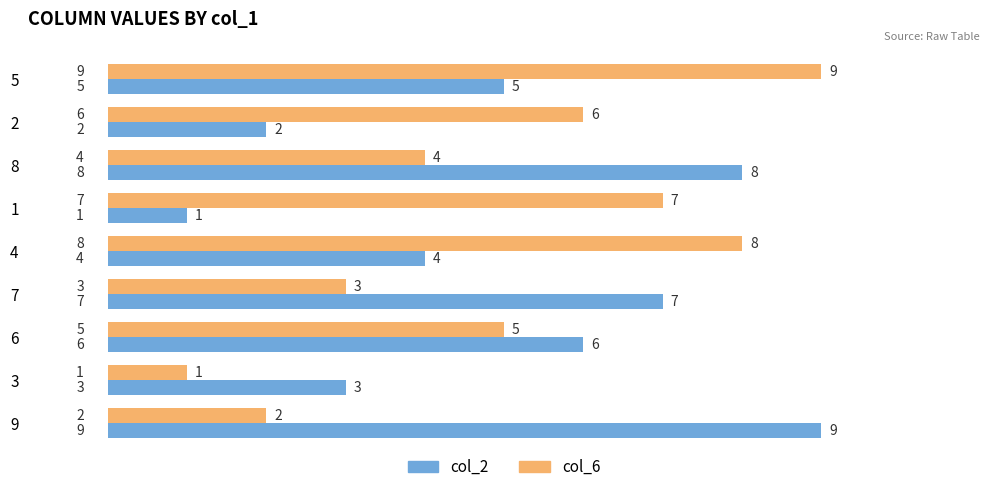

Which category has the lowest value in the col_6 series?

3